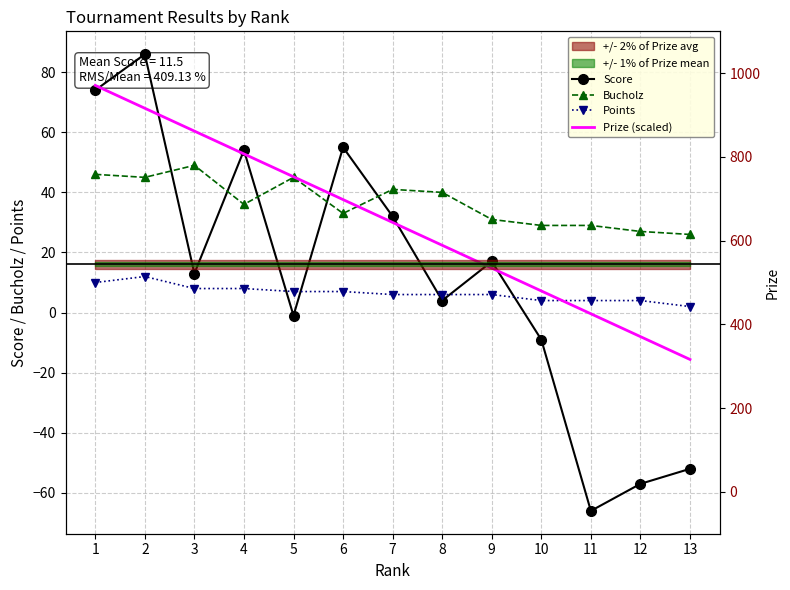

True or false: Prize (scaled) and Bucholz cross at least once.

True